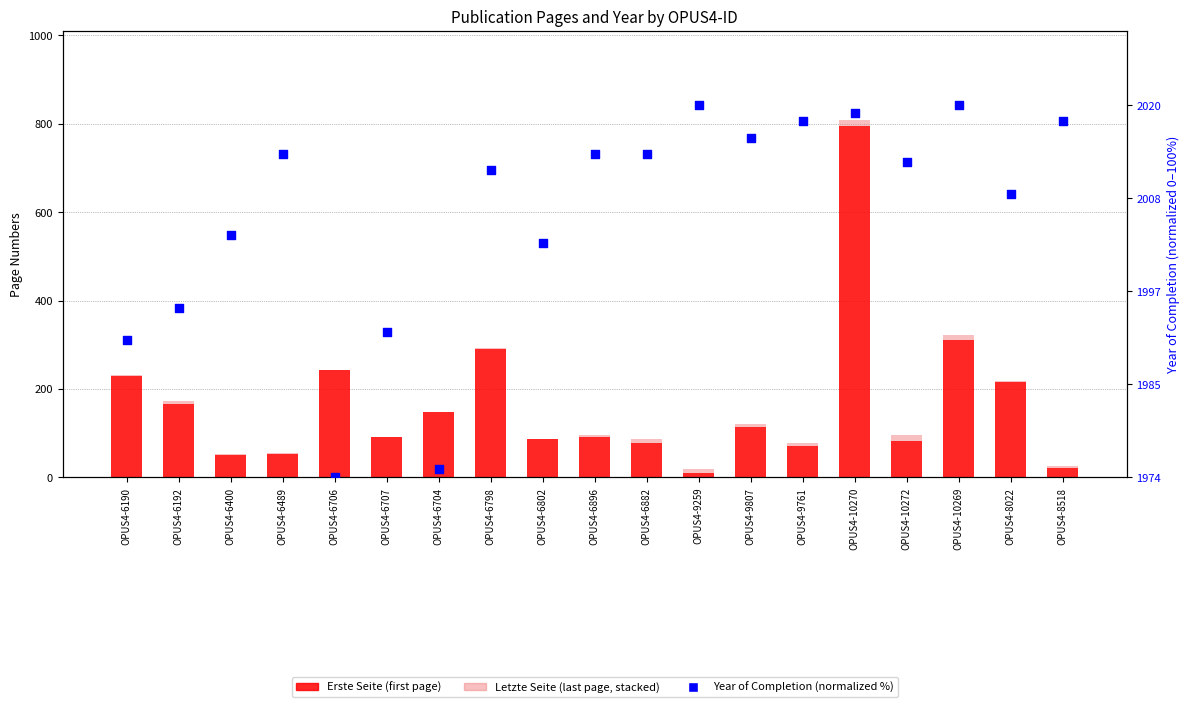

What are all the series names shown in the legend?

Erste Seite, Letzte Seite, Year of Completion (normalized %)